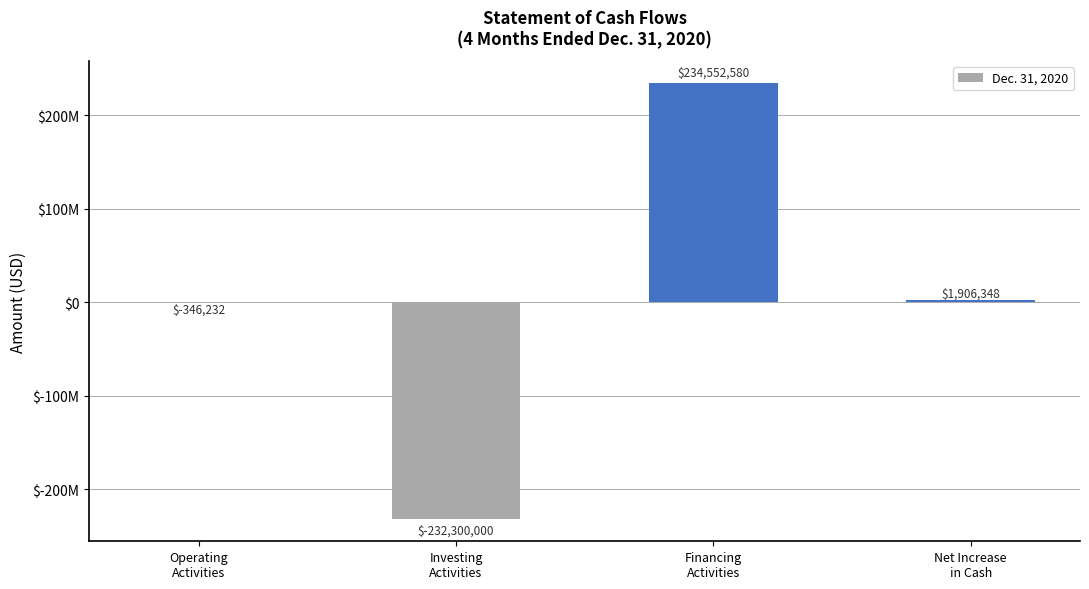

Which has a higher value, Net Increase
in Cash or Operating
Activities?

Net Increase
in Cash